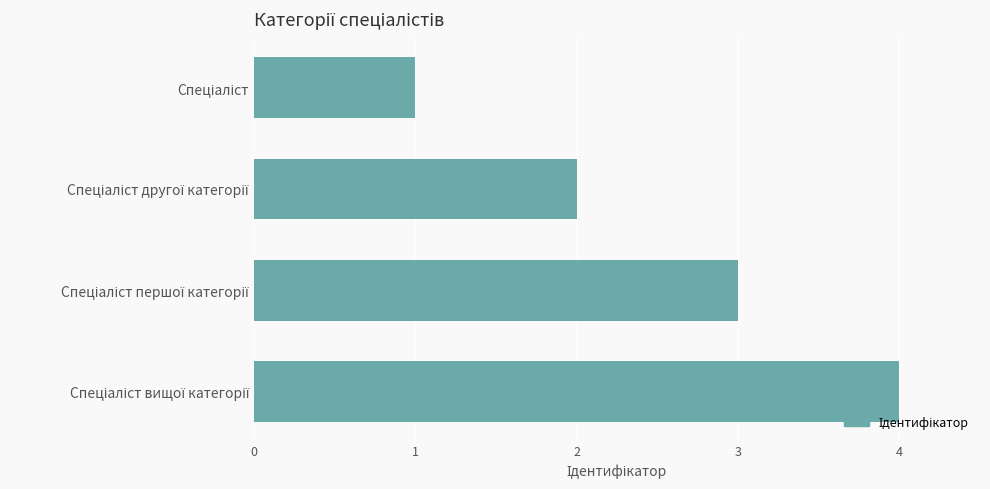

What is the sum of all values?

10